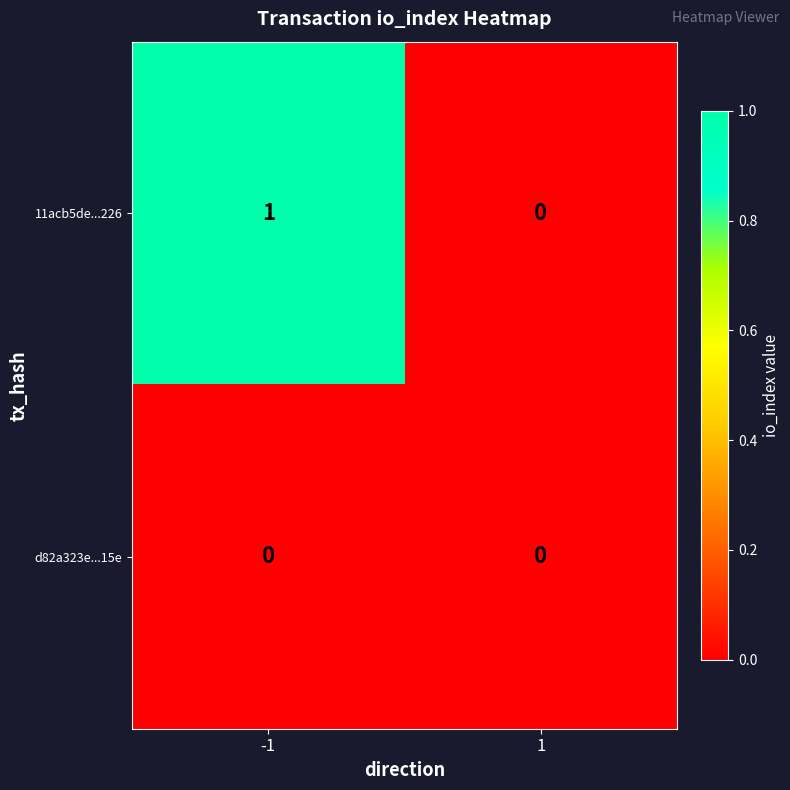

Between -1 and 1, which series saw the biggest shift?

11acb5de...226